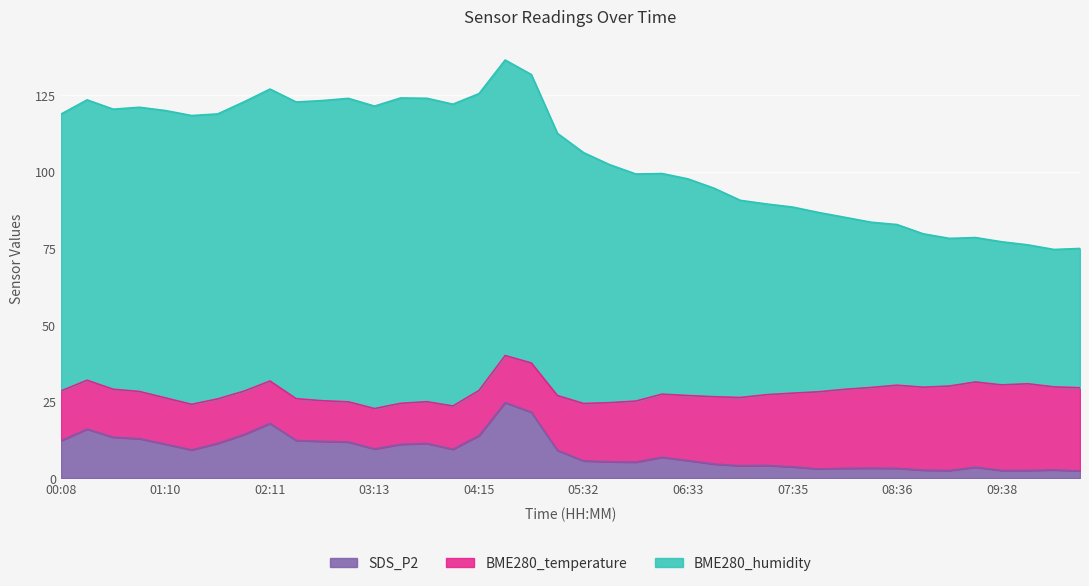

True or false: SDS_P2 and BME280_humidity cross at least once.

False